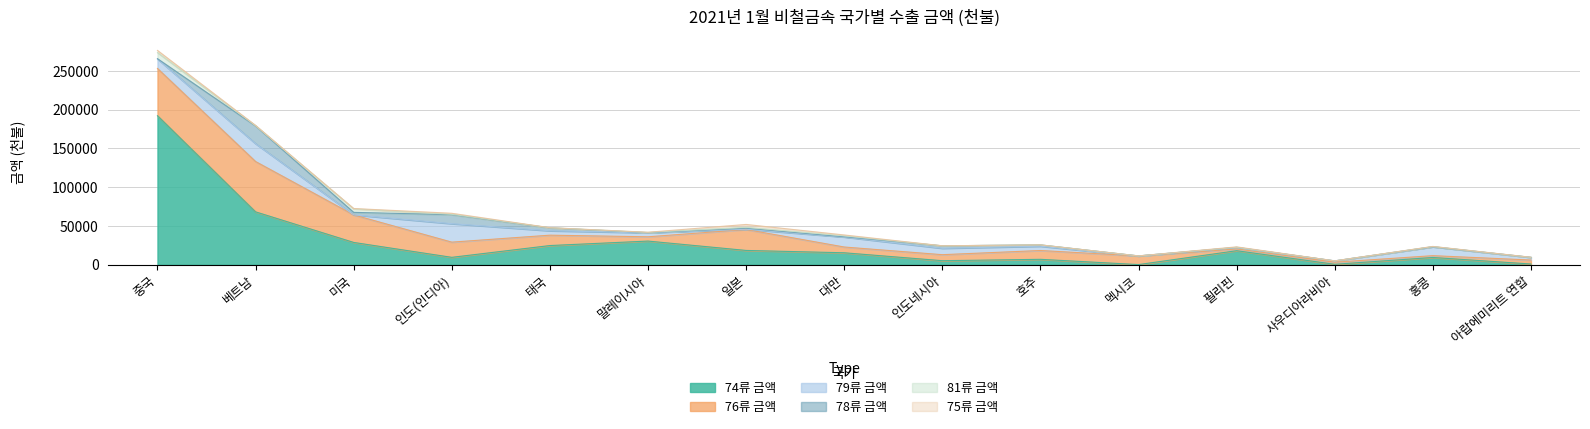

Reading right to left, list all the values displayed in this chart.

74류 금액: 935	9380	568	18101	190	6986	5211	15425	18436	30521	24751	9544	28763	68205	192205
76류 금액: 5135	2319	2680	2243	11104	11368	7757	7437	27014	5521	13380	19600	35524	64899	60968
79류 금액: 3439	11483	1703	1721	66	5533	8252	12949	378	5216	5678	23829	68	23040	12241
78류 금액: 0	11	0	344	0	1699	3183	281	1320	82	3772	11568	3188	22825	298
81류 금액: 3	308	0	1	19	0	2	1169	1077	349	149	502	4524	381	7879
75류 금액: 152	85	55	633	14	8	44	1121	3729	209	42	1304	415	303	2799